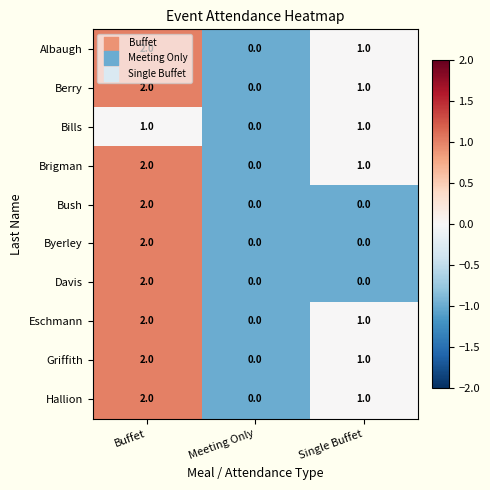

Count the number of categories in the chart.

3